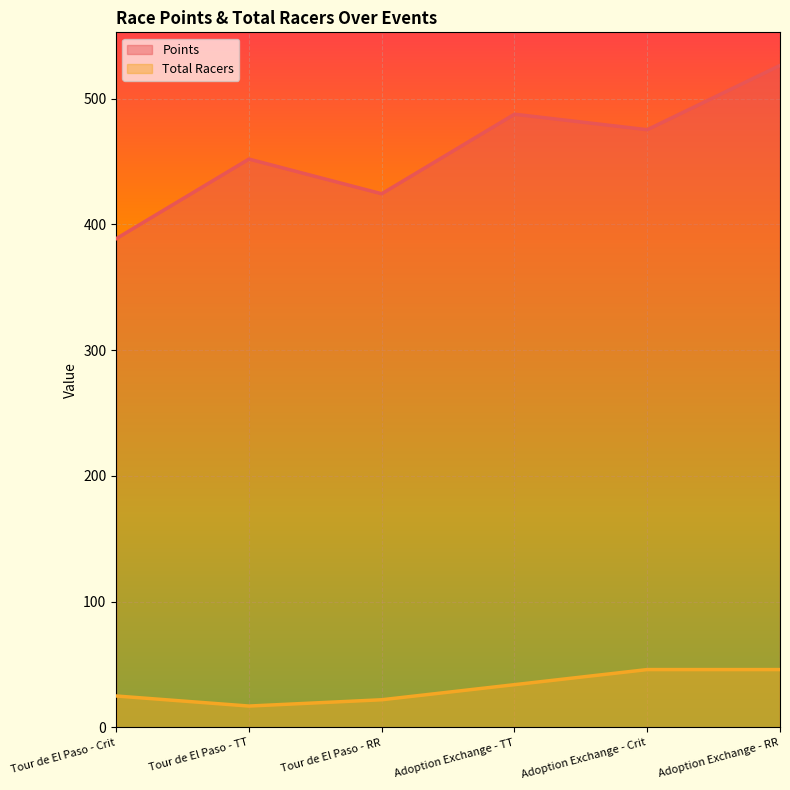

Which series has the largest total across all categories?

Points